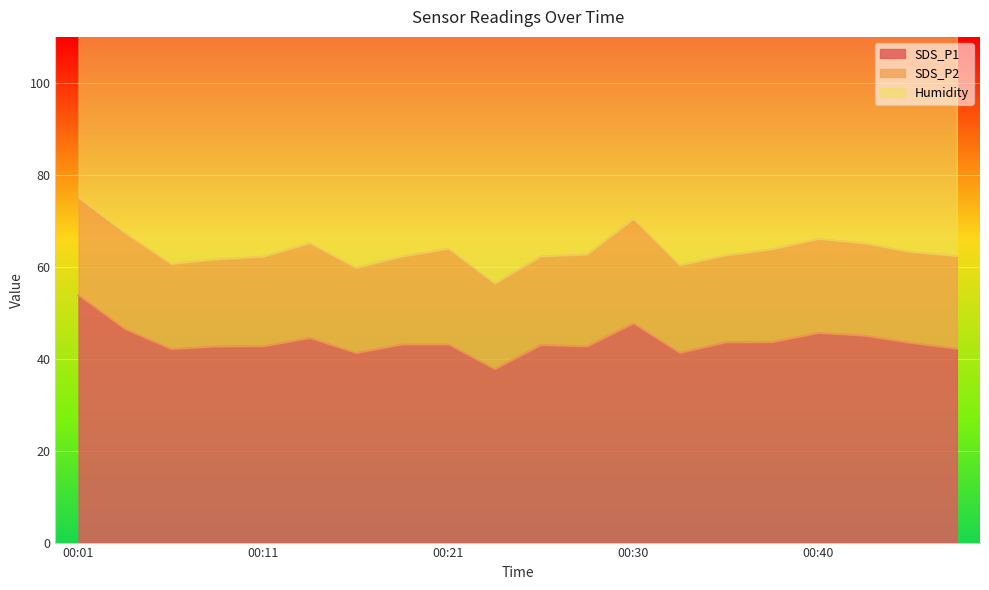

In SDS_P1, how many points are higher than both neighbors (excluding endpoints)?

4